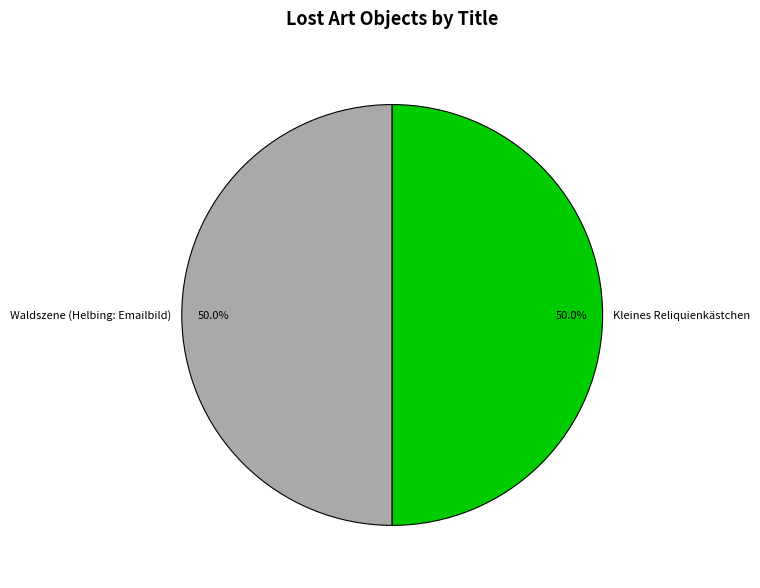

Combined, do Waldszene (Helbing: Emailbild) and Kleines Reliquienkästchen account for over 50%?

Yes